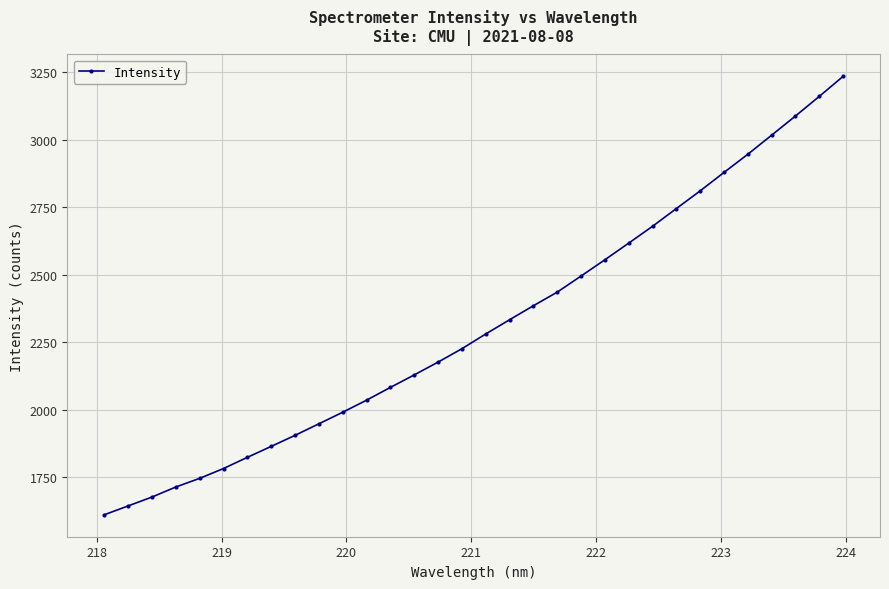

What is the maximum value shown in the chart?

3235.3